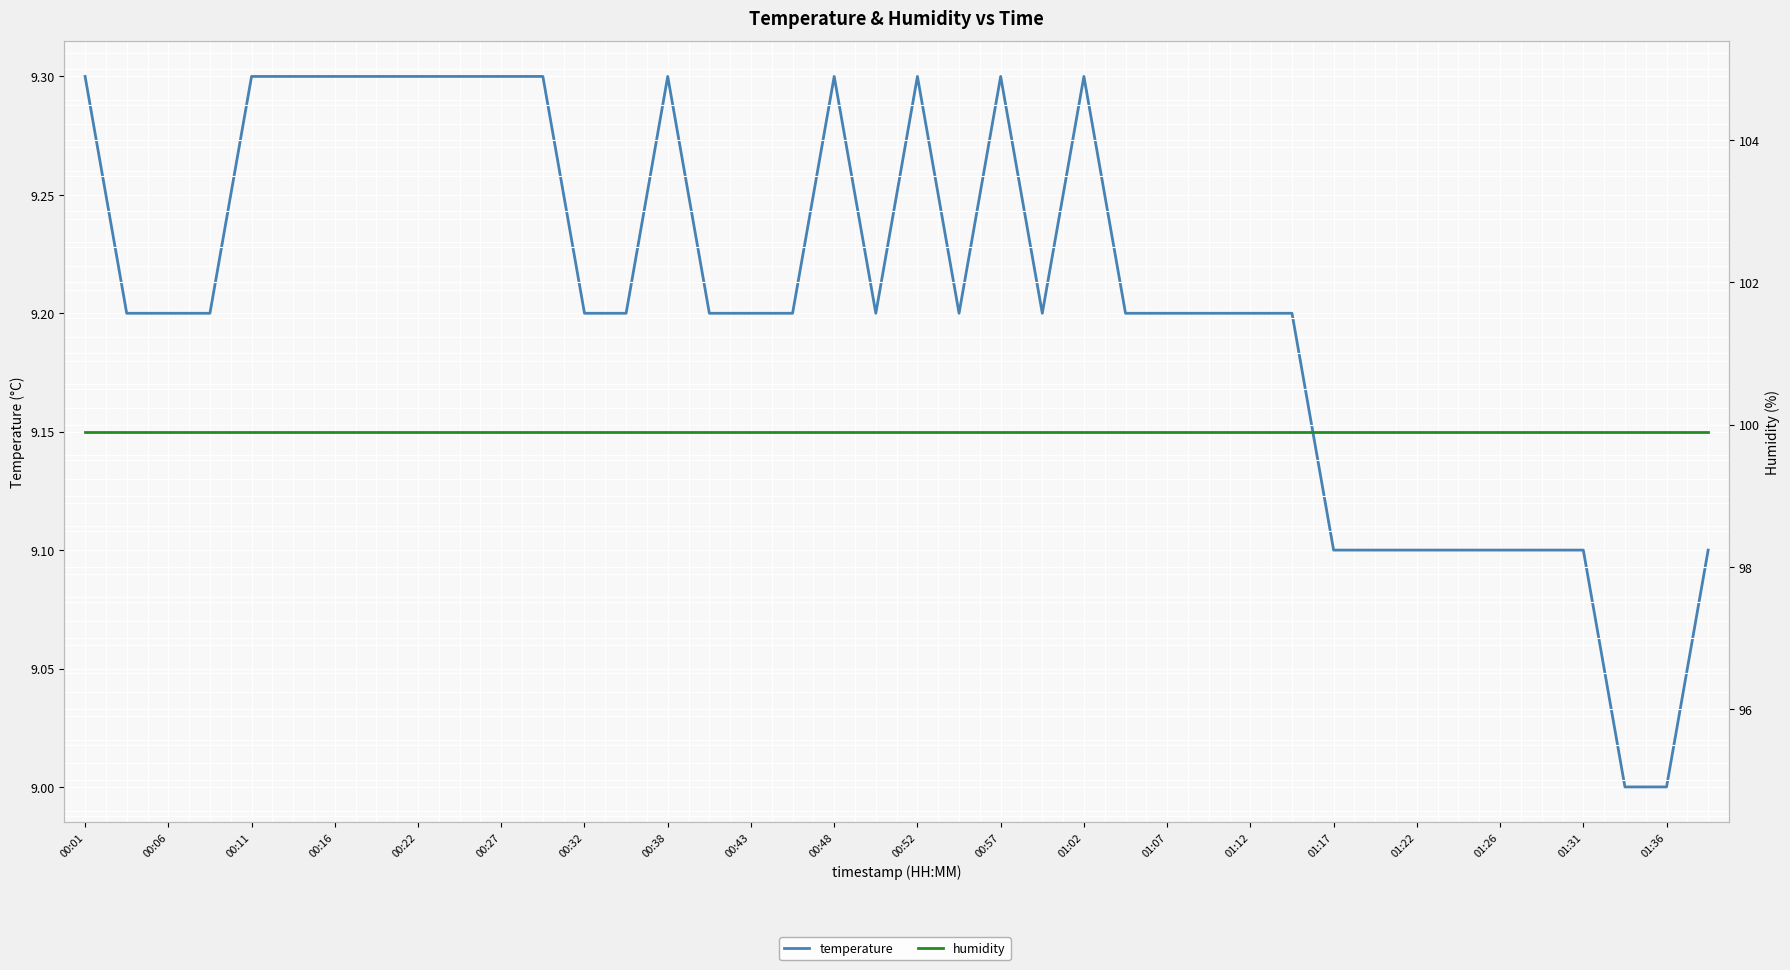

What are all the series names shown in the legend?

temperature, humidity